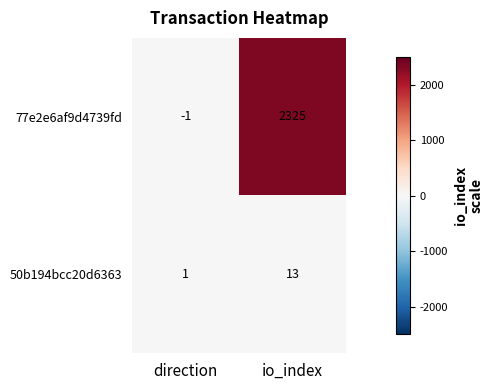

Is it true that 50b194bcc20d6363 equals 1 at direction?

True